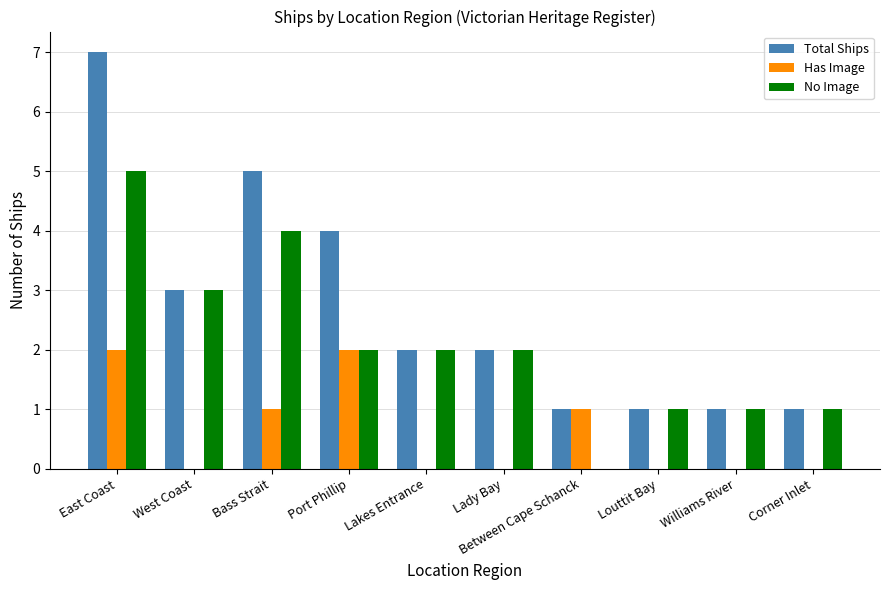

What are all the series names shown in the legend?

Total Ships, Has Image, No Image